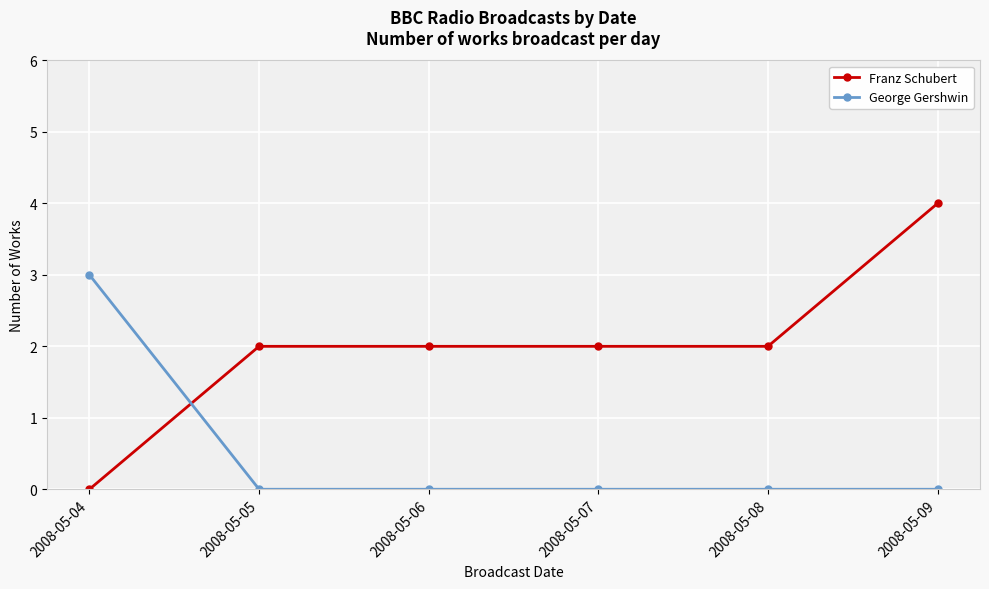

How many lines are shown in the chart?

2